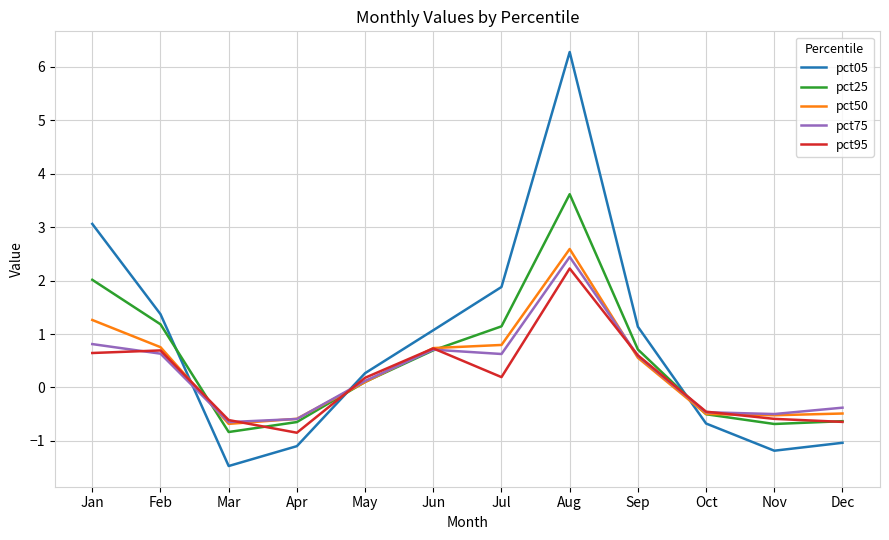

What is the difference between the maximum and minimum values in the pct05 series?

7.7